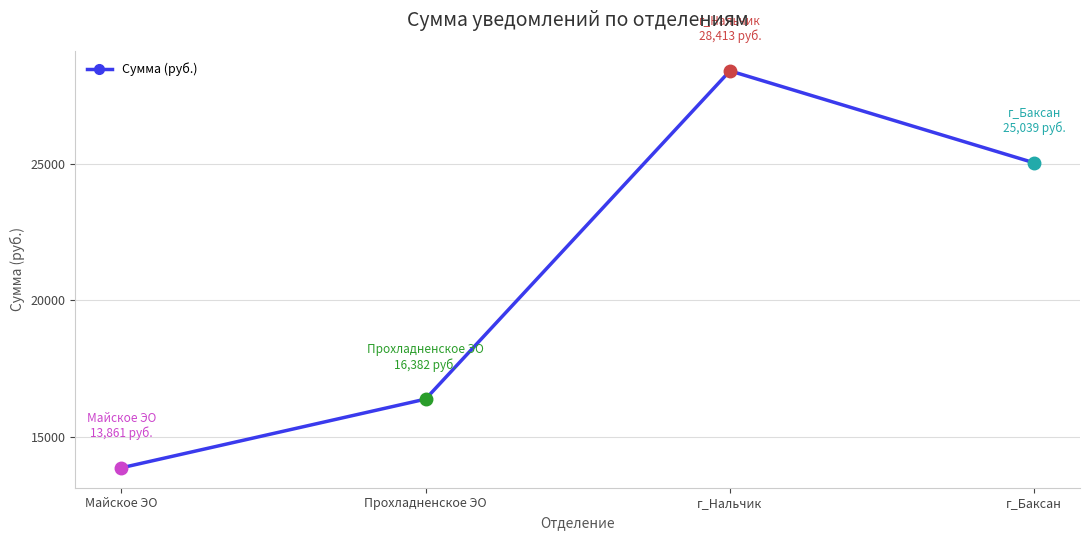

Rank the categories by value from highest to lowest.

г_Нальчик, г_Баксан, Прохладненское ЭО, Майское ЭО